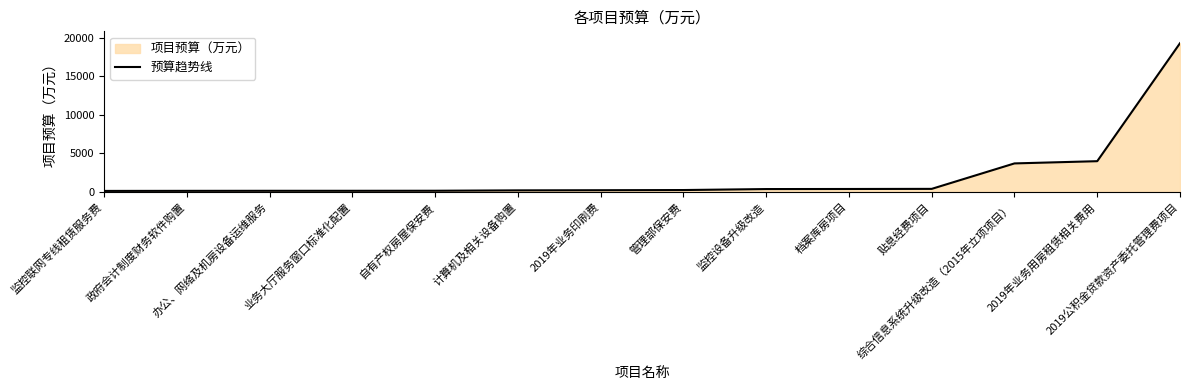

What is the difference between the maximum and minimum values?

19140.0